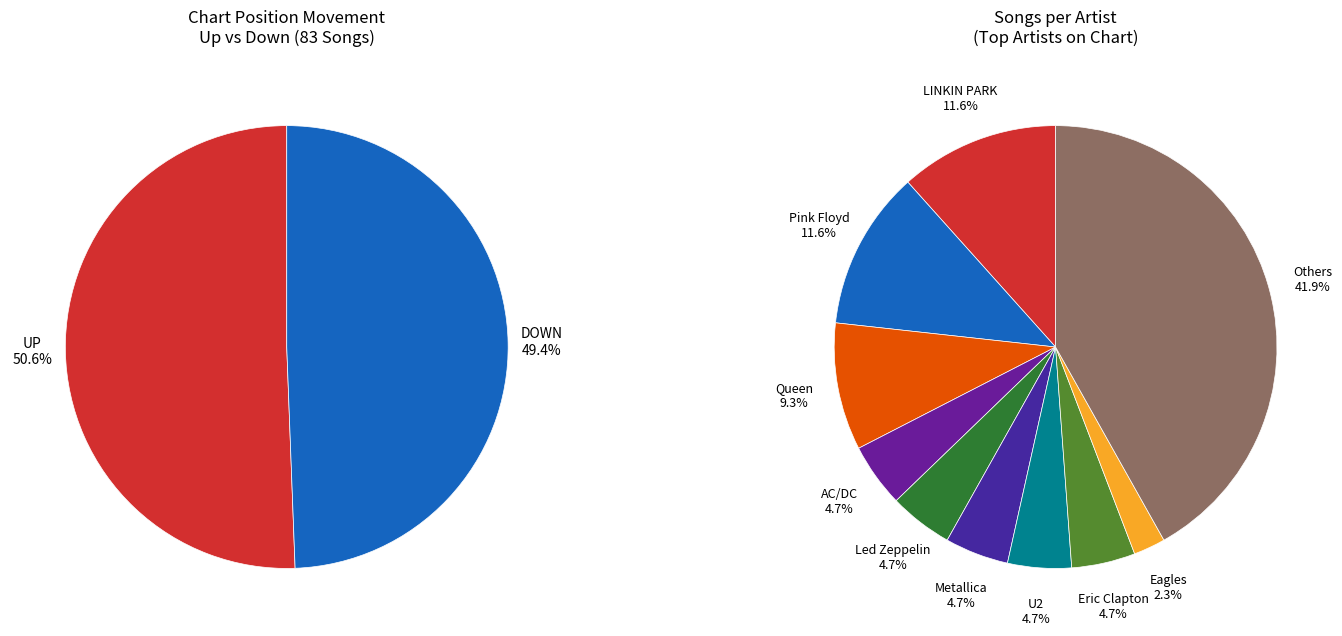

How many slices are in this pie chart?

2